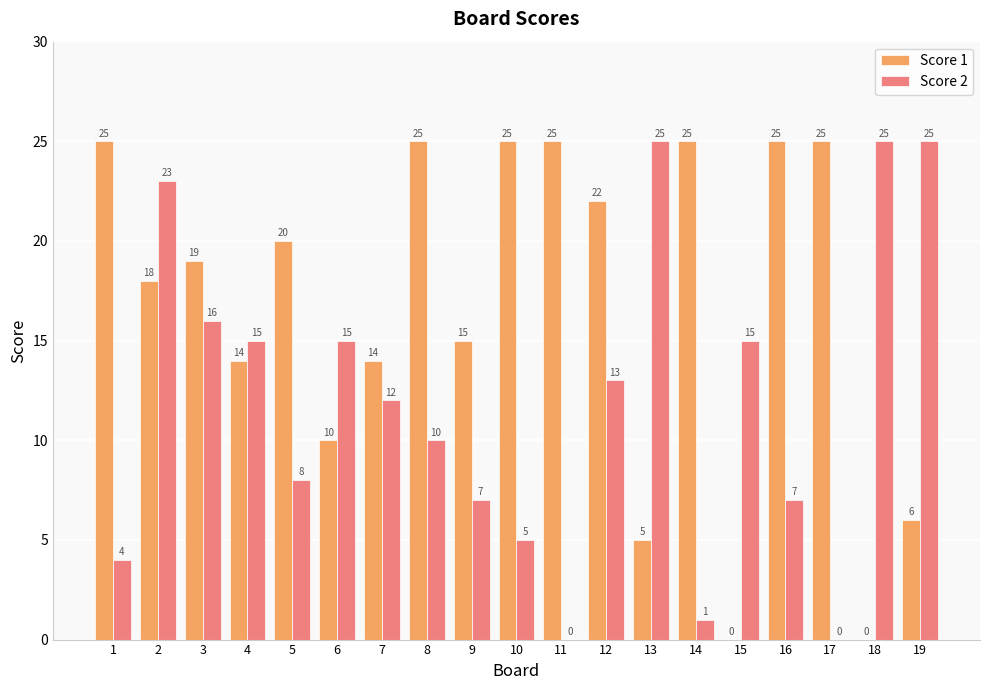

Which series has the largest total across all categories?

Score 1